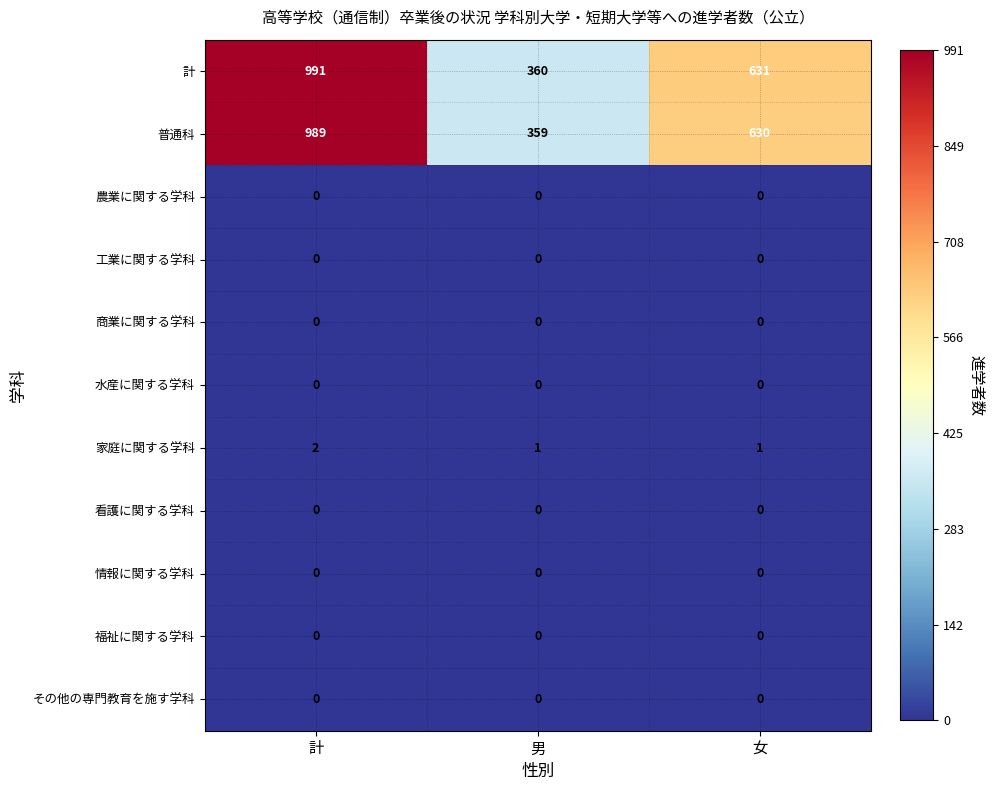

What is the sum of the 普通科 values at 計 and 男?

1348